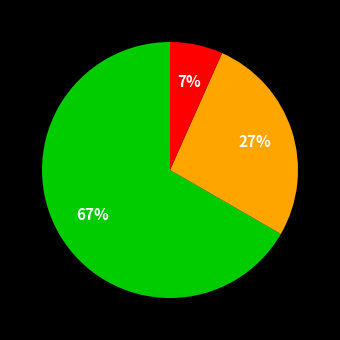

To the nearest percent, what is the average slice percentage?

33%